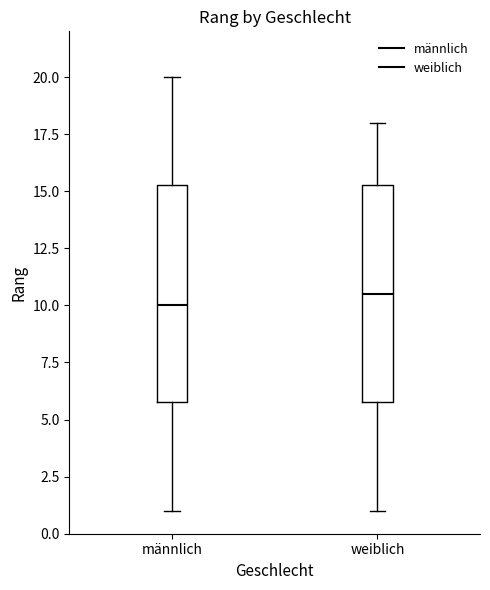

Where does the upper whisker of the box for weiblich end on the y-axis? The values are not printed on the chart, so give them approximately, as read against the axis.

18.0